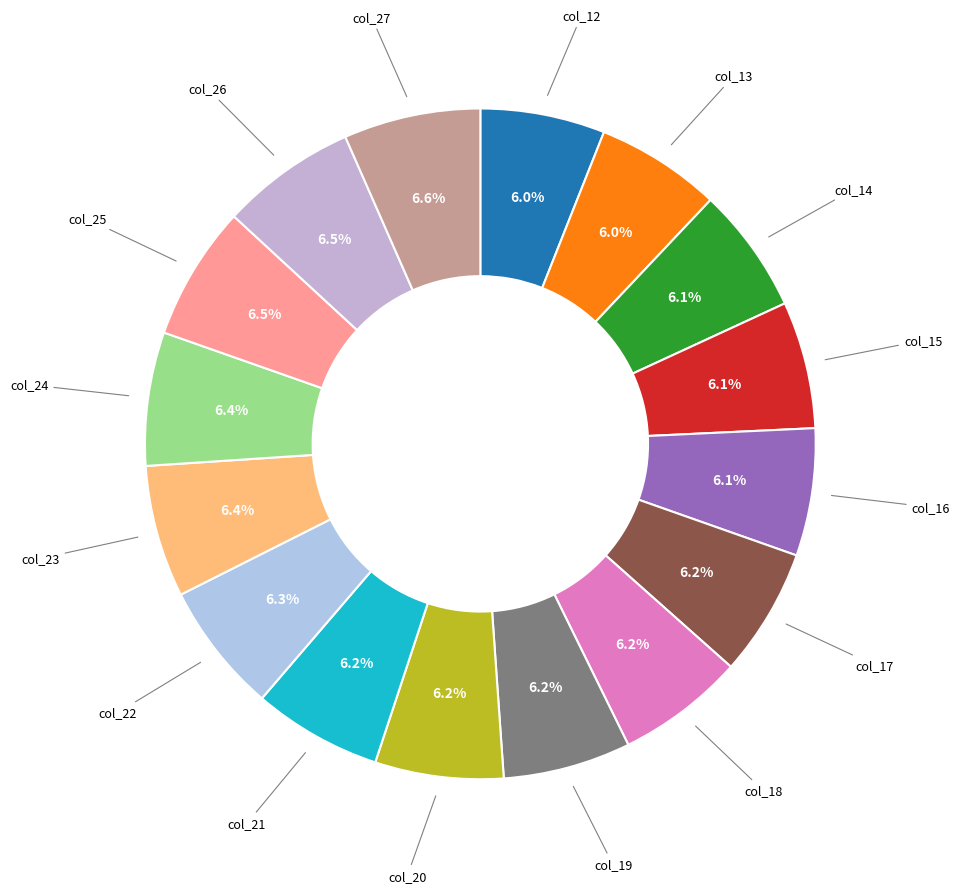

To the nearest percent, what is the average slice percentage?

6%